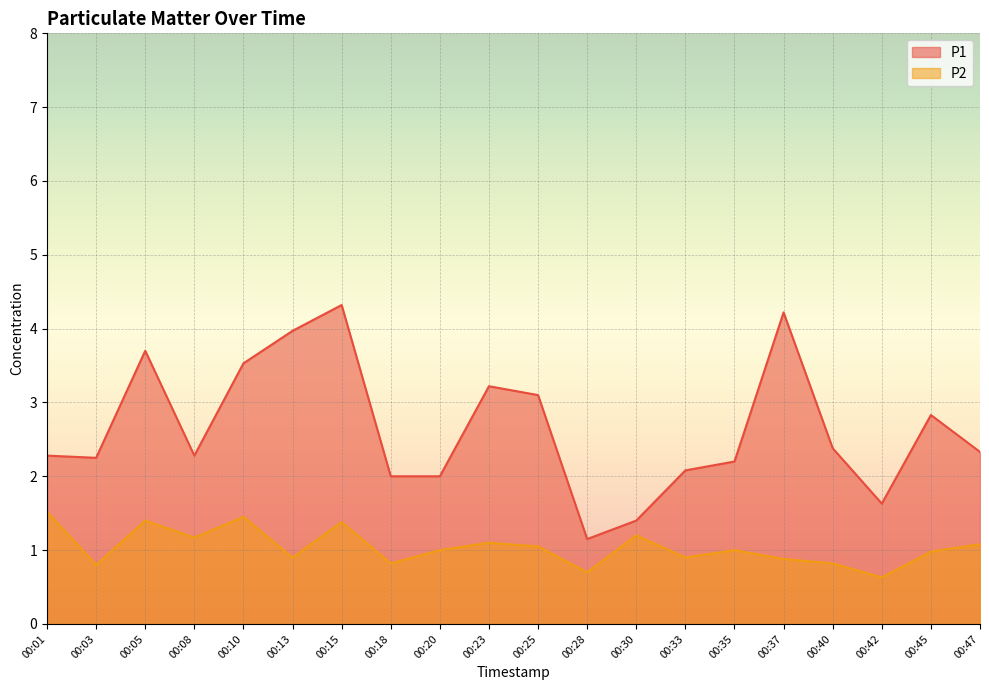

Reading right to left, transcribe all the data shown in this chart.

P1: 2.3	2.8	1.6	2.4	4.2	2.2	2.1	1.4	1.1	3.1	3.2	2.0	2.0	4.3	4.0	3.5	2.3	3.7	2.2	2.3
P2: 1.1	1.0	0.6	0.8	0.9	1.0	0.9	1.2	0.7	1.1	1.1	1.0	0.8	1.4	0.9	1.4	1.2	1.4	0.8	1.5